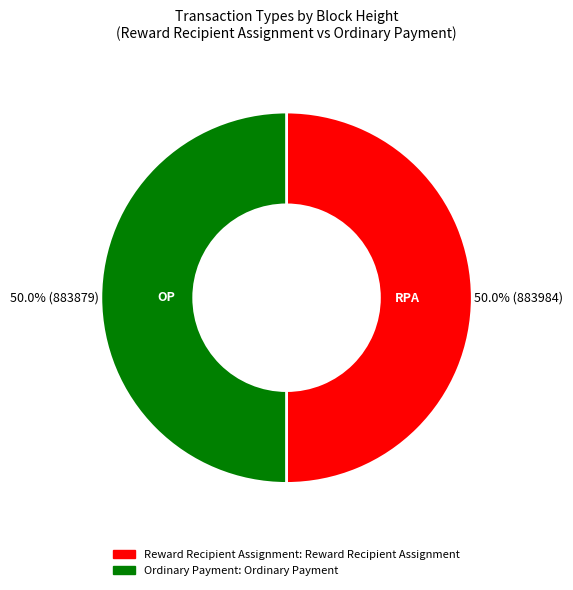

Count the number of slices in the pie.

2